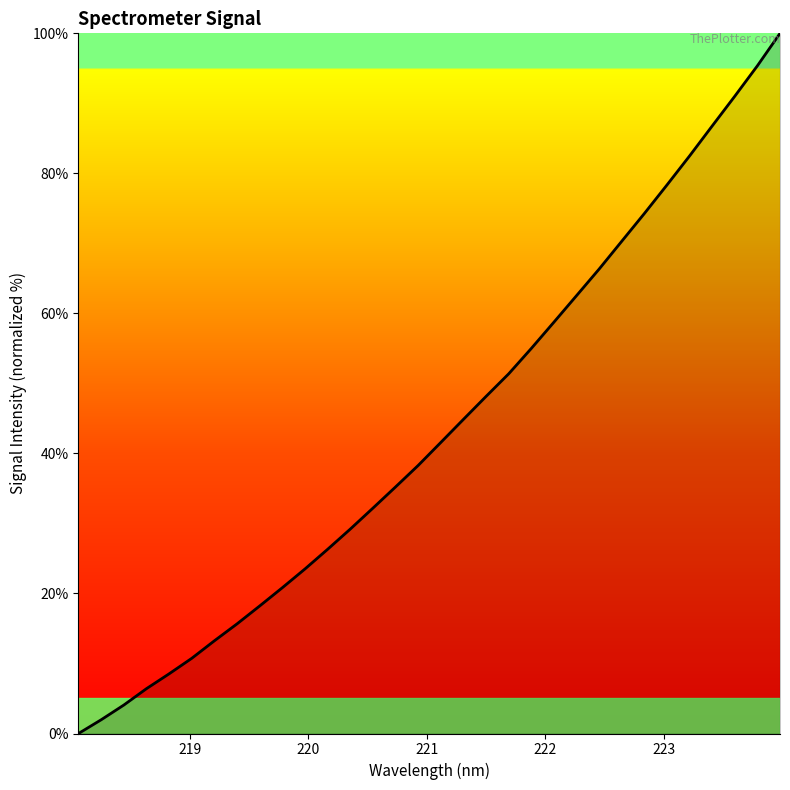

What is the maximum value shown in the chart?

100.0